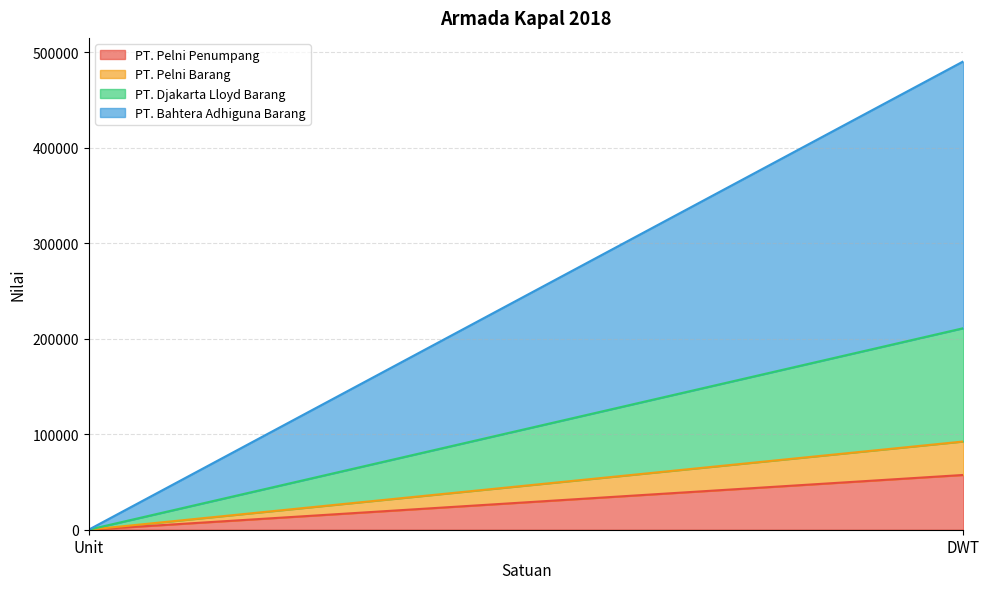

What is the difference between the PT. Pelni Penumpang values at DWT and Unit?

57324